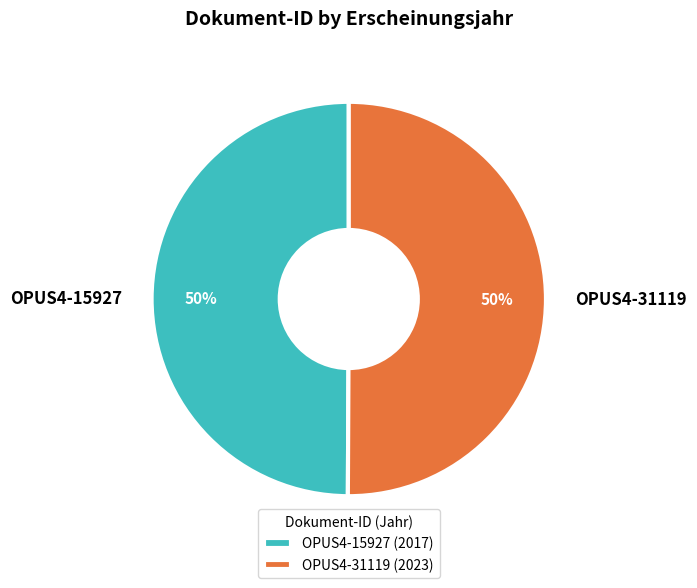

To the nearest percent, what portion does OPUS4-15927 represent?

50%